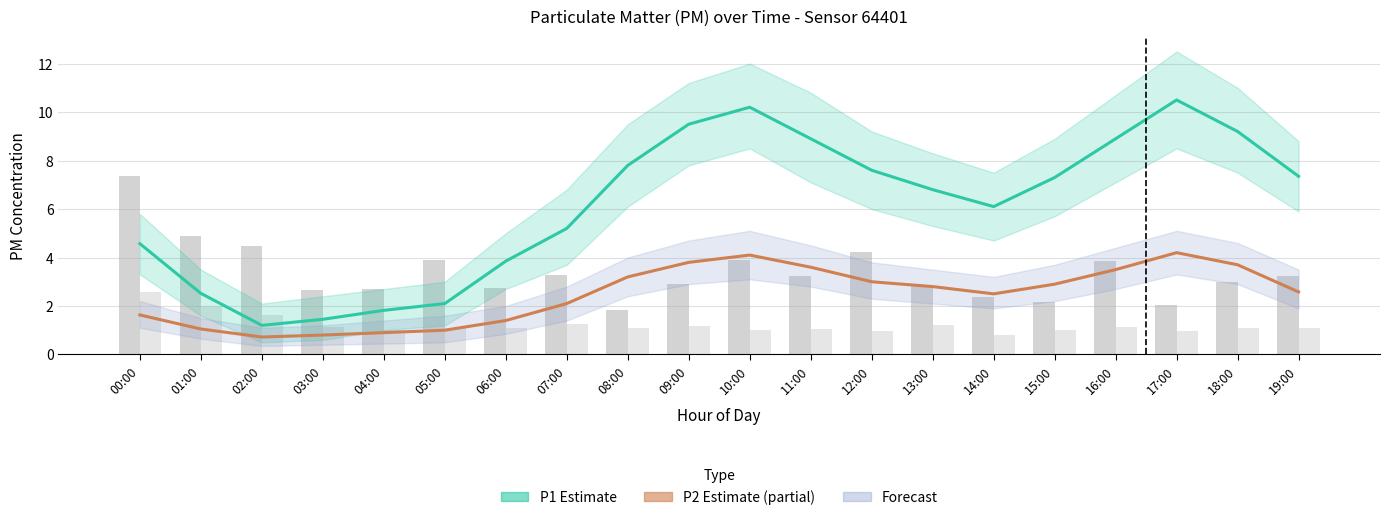

Reading left to right, extract all data points from this chart.

P1 Estimate: 4.6	2.5	1.2	1.4	1.8	2.1	3.9	5.2	7.8	9.5	10.2	8.9	7.6	6.8	6.1	7.3	8.9	10.5	9.2	7.3
P2 Estimate: 1.6	1.1	0.7	0.8	0.9	1.0	1.4	2.1	3.2	3.8	4.1	3.6	3.0	2.8	2.5	2.9	3.5	4.2	3.7	2.6
P1 (raw): 7.3	4.9	4.5	2.6	2.7	3.9	2.8	3.3	1.8	2.9	3.9	3.2	4.2	2.9	2.4	2.1	3.9	2.0	3.0	3.2
P2 (raw): 2.6	2.0	1.6	1.1	1.0	1.1	1.1	1.3	1.1	1.2	1.0	1.1	0.9	1.2	0.8	1.0	1.1	1.0	1.1	1.1